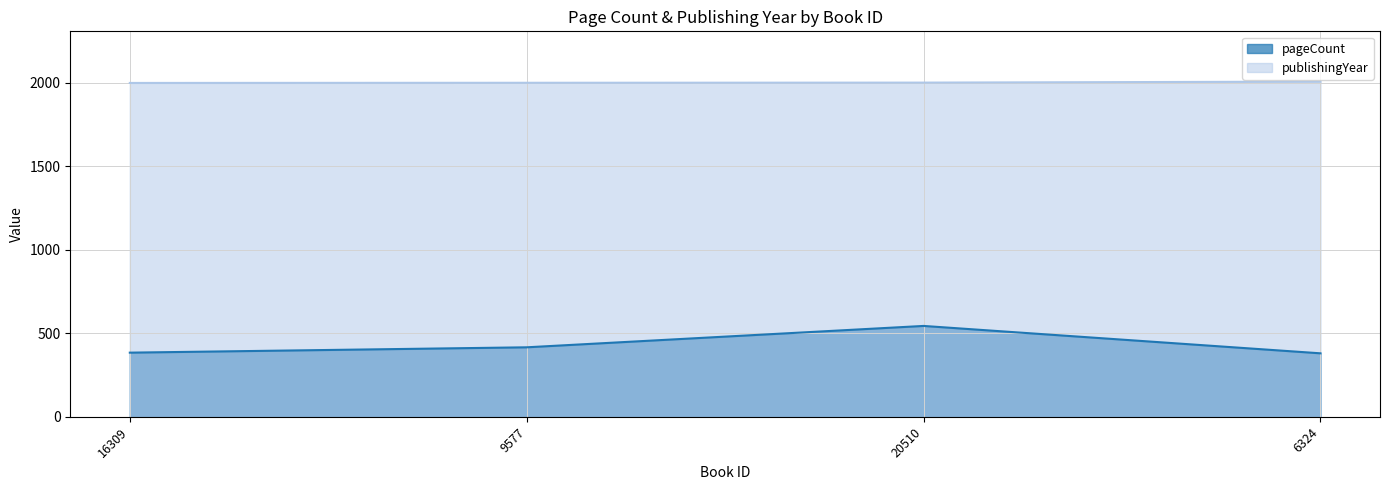

Reading left to right, transcribe all the data shown in this chart.

pageCount: 16309=384	9577=416	20510=544	6324=380
publishingYear: 16309=1999	9577=2000	20510=2001	6324=2007